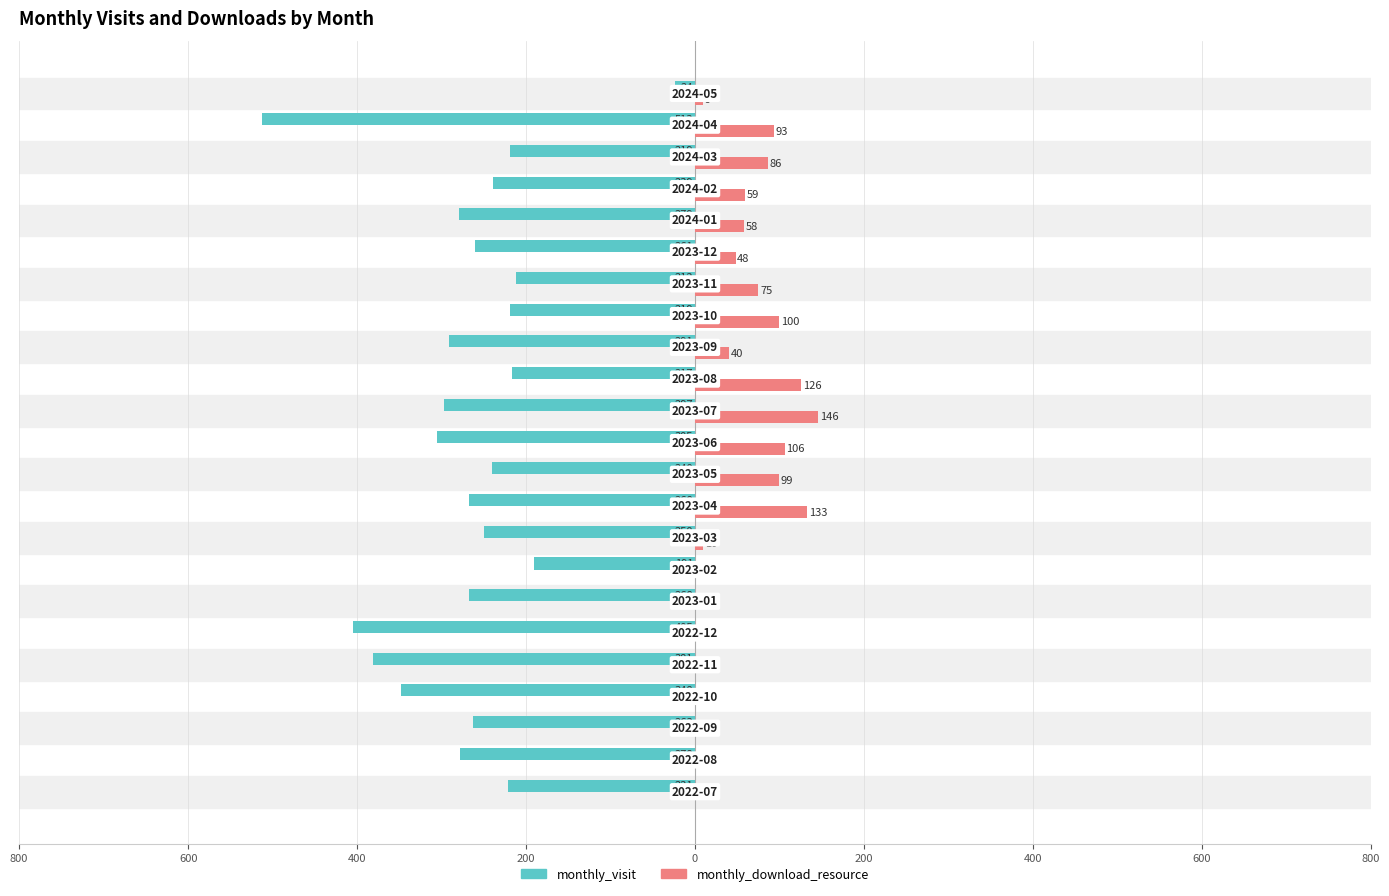

What are all the series names shown in the legend?

monthly_visit, monthly_download_resource